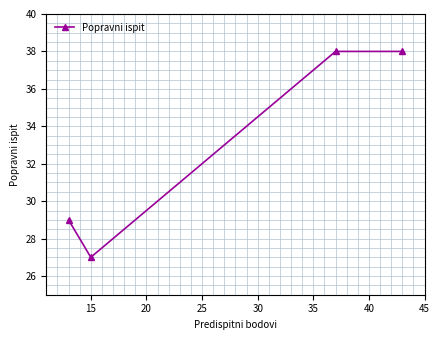

What is the sum of all values?

132